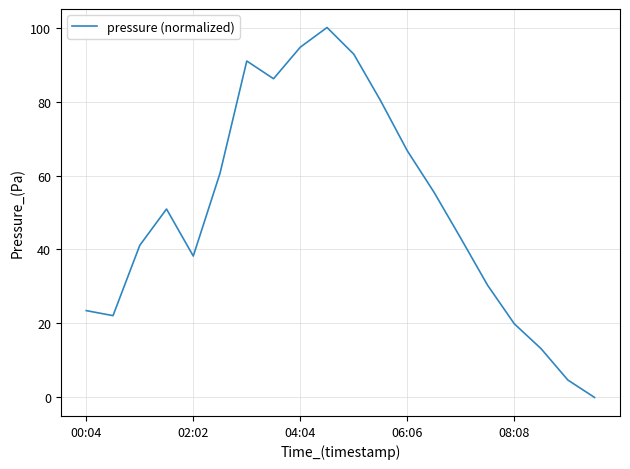

What is the difference between the maximum and minimum values?

100.0